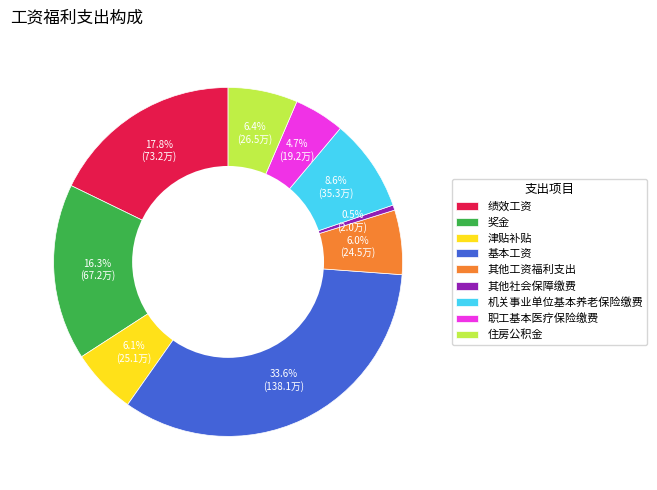

What is the ratio of the value at 机关事业单位基本养老保险缴费 to the value at 住房公积金?

1.3